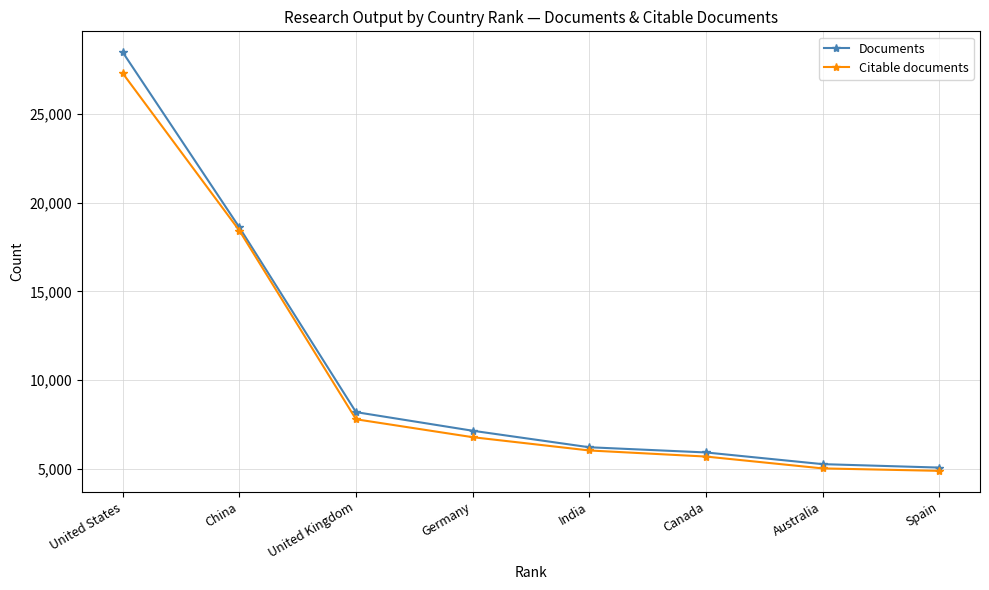

What is the sum of the Citable documents values at Australia and United States?

32320